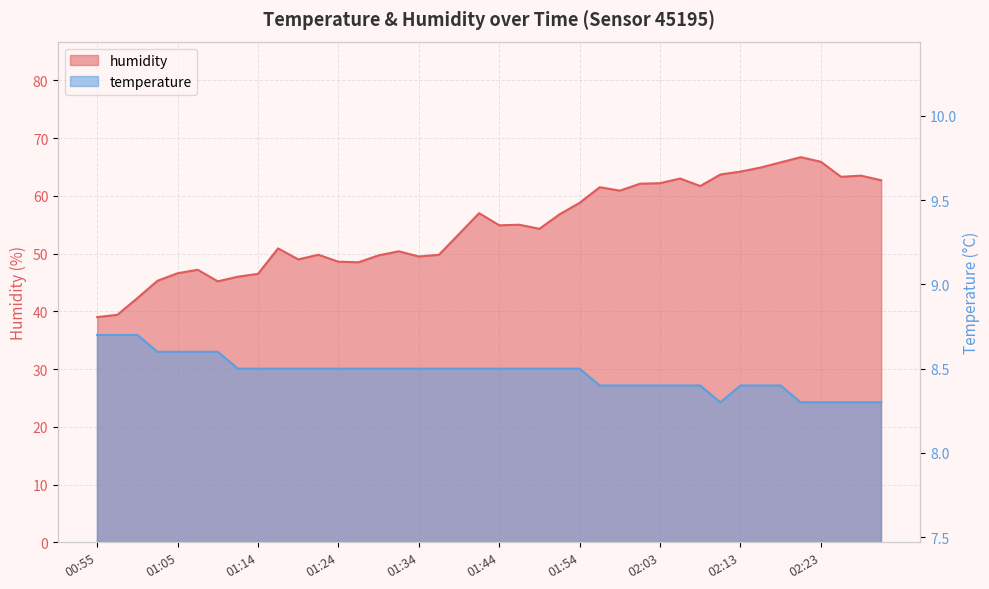

True or false: temperature and humidity intersect in this chart.

False